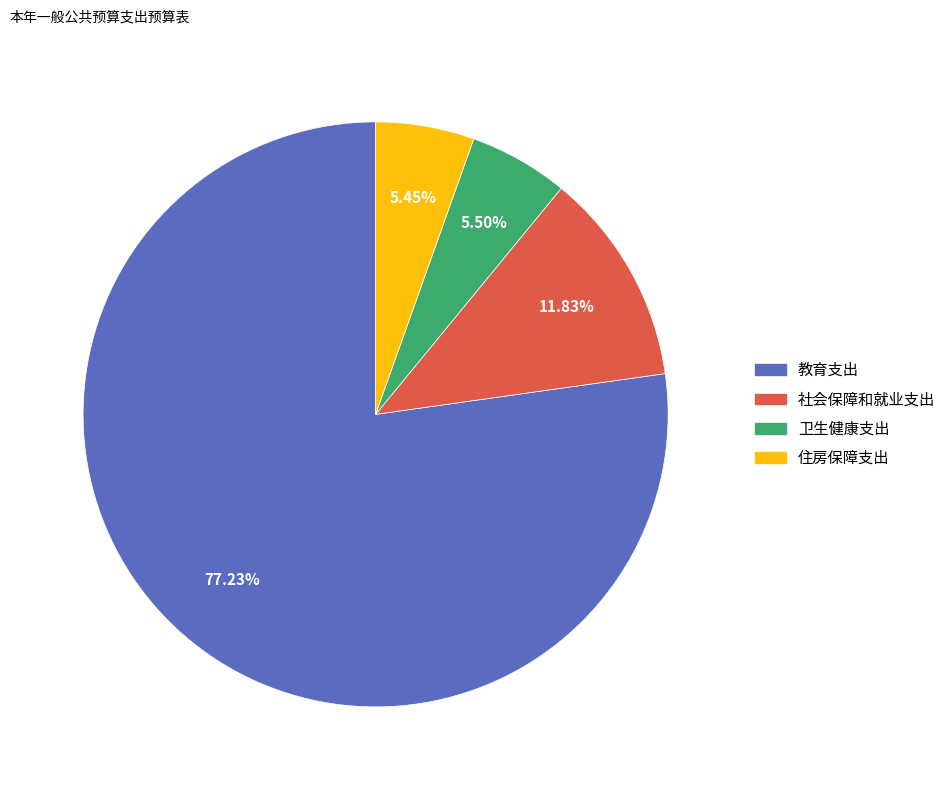

The 卫生健康支出 slice represents 11% of the pie. True or false?

False